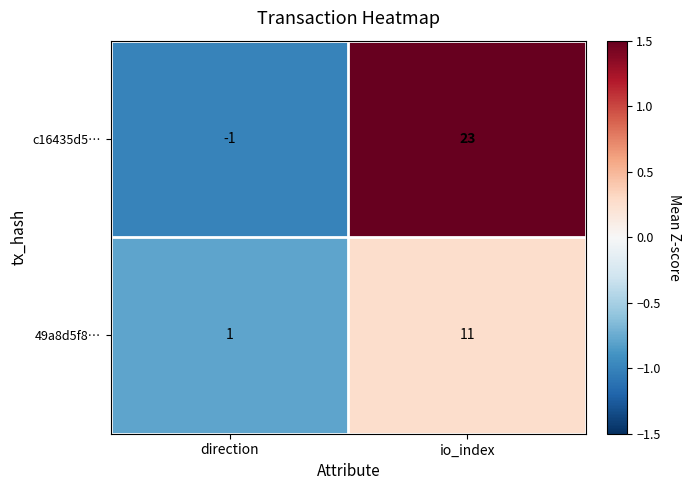

Which series has the largest total across all categories?

c16435d5…